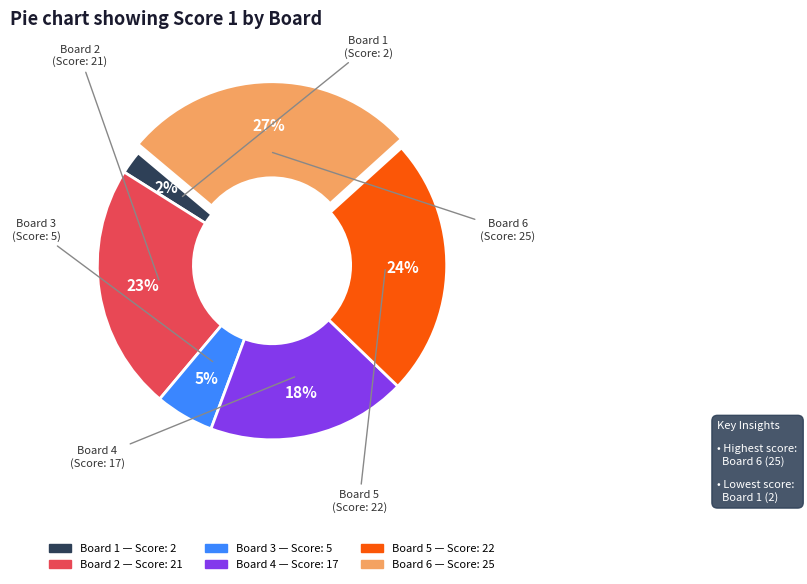

To the nearest percent, what is the difference between the largest and smallest slice percentages?

25%